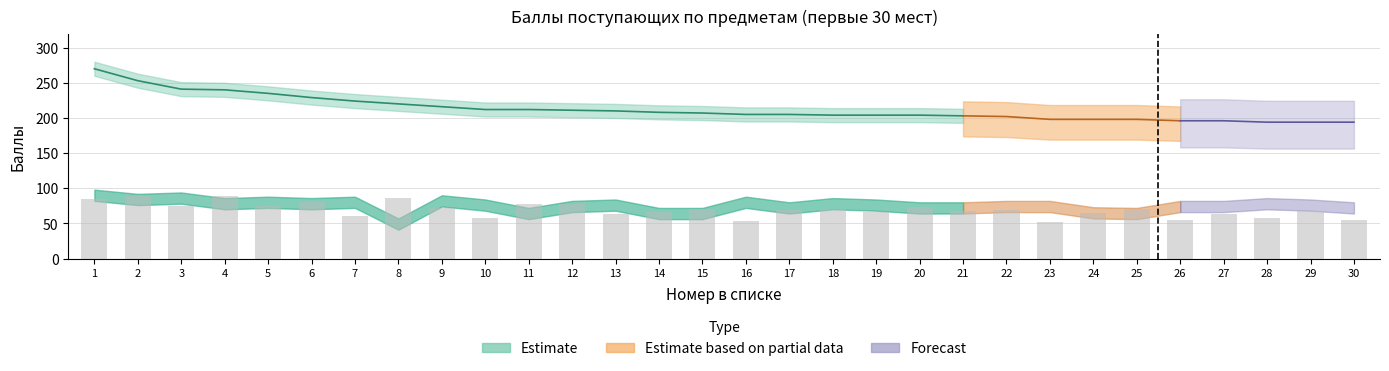

What is the value of the 19th bar from the left?

66